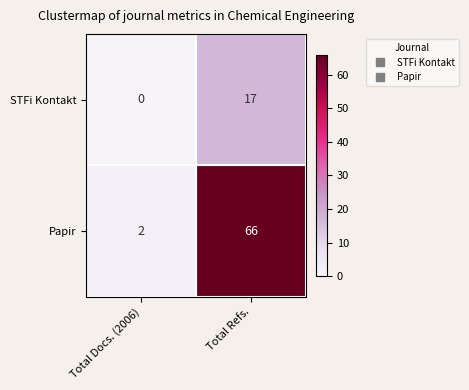

What is the greatest value displayed?

66